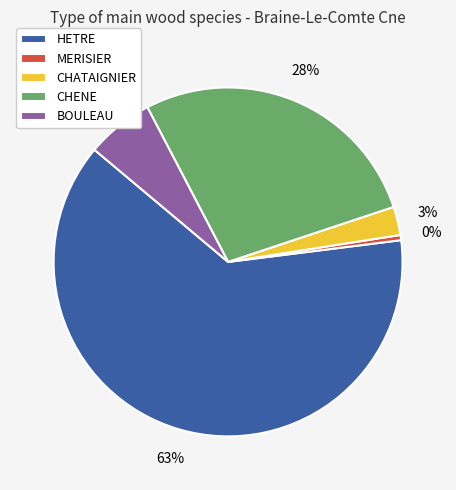

Which has a higher value, MERISIER or BOULEAU?

BOULEAU